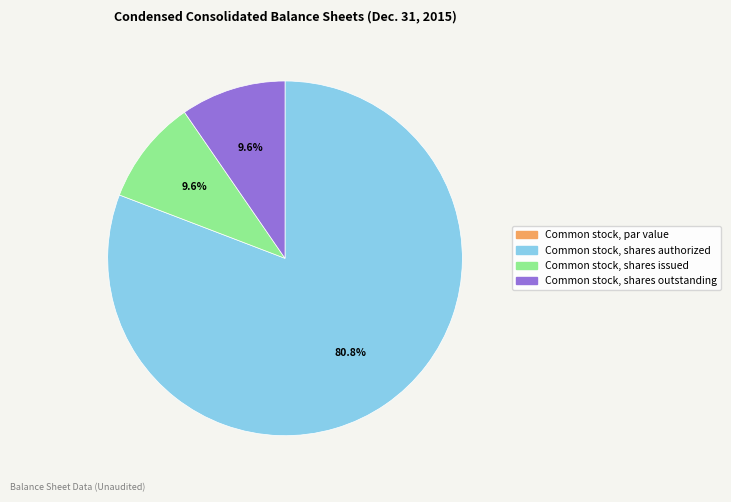

Is there a majority slice in this chart?

Yes